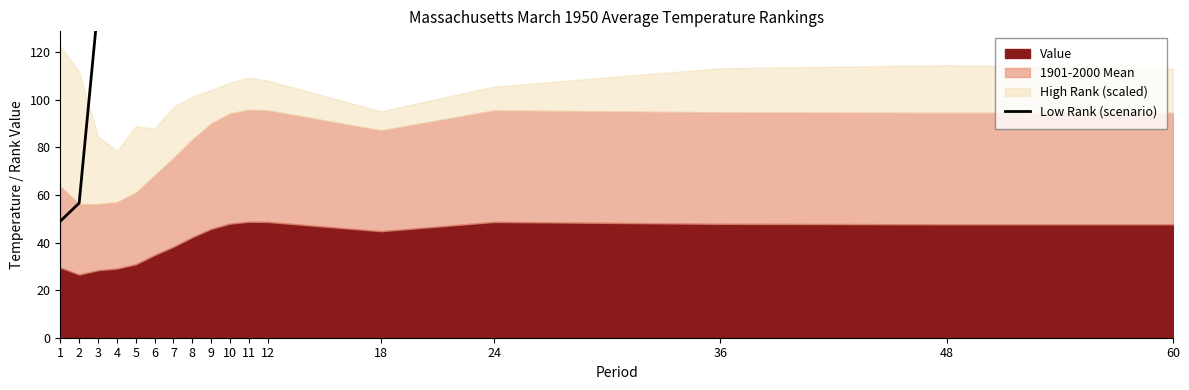

At which label does the data first exceed 181?

8